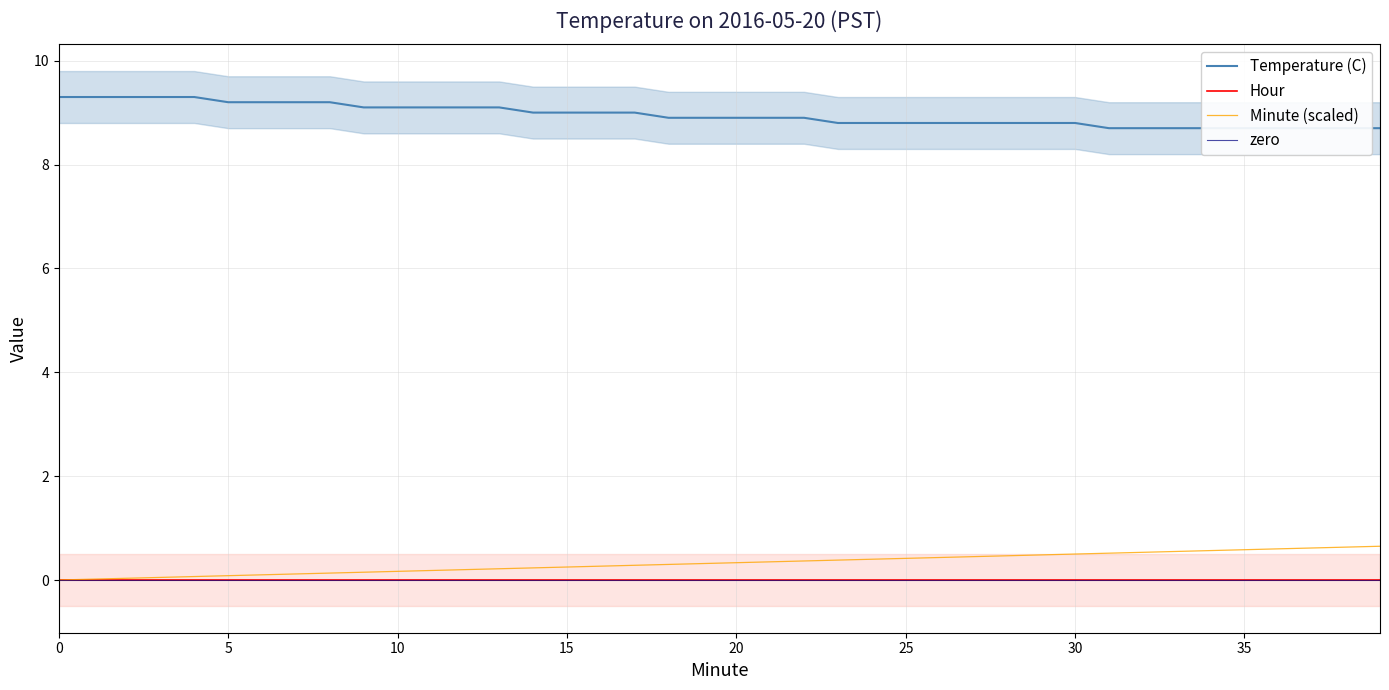

Count the temp_lower values in the range 8 to 9.

40